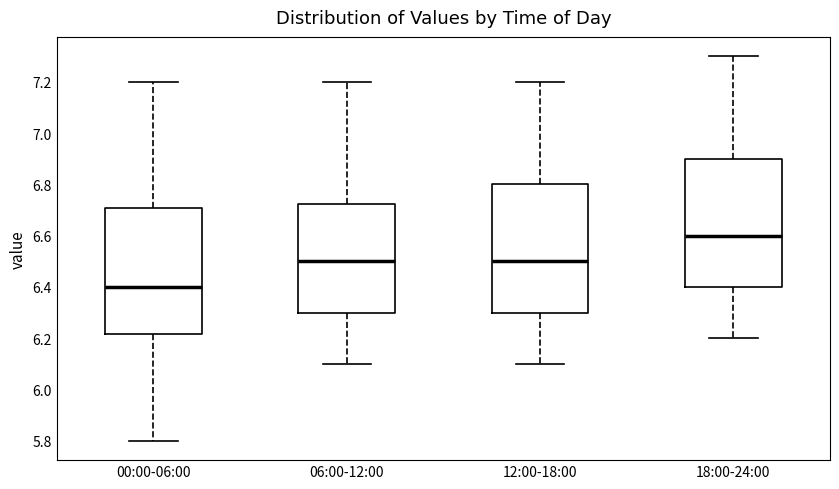

Where is the lower edge of the box for 00:00-06:00 on the y-axis? The values are not printed on the chart, so give them approximately, as read against the axis.

6.22